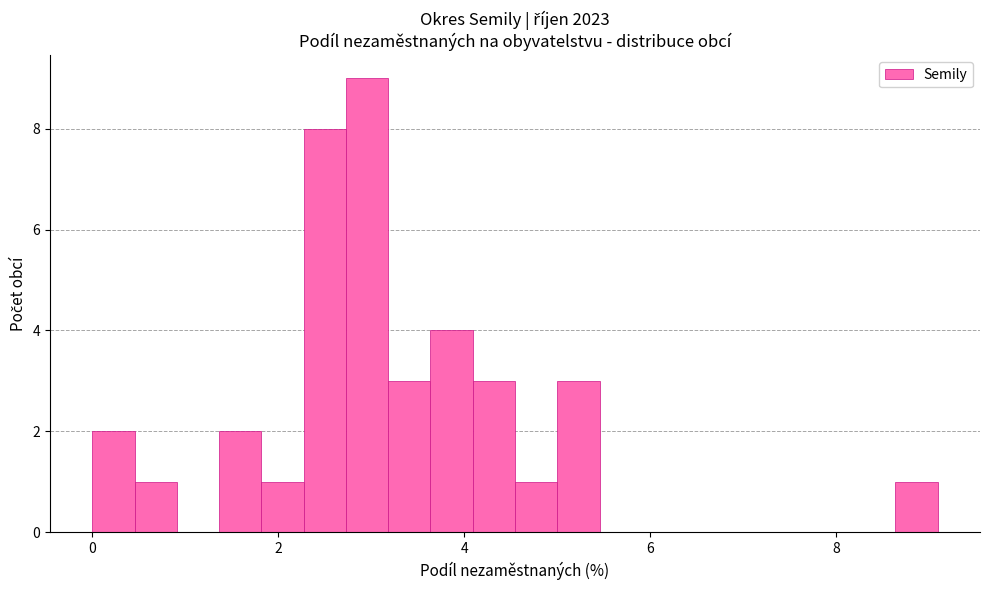

Read against the x-axis, roughly where is the centre of the tallest bar?

3.0